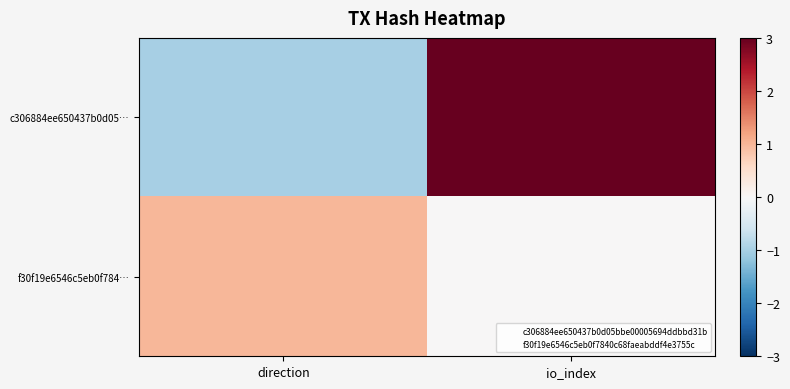

Which series has the widest spread of values?

c306884ee650437b0d05…